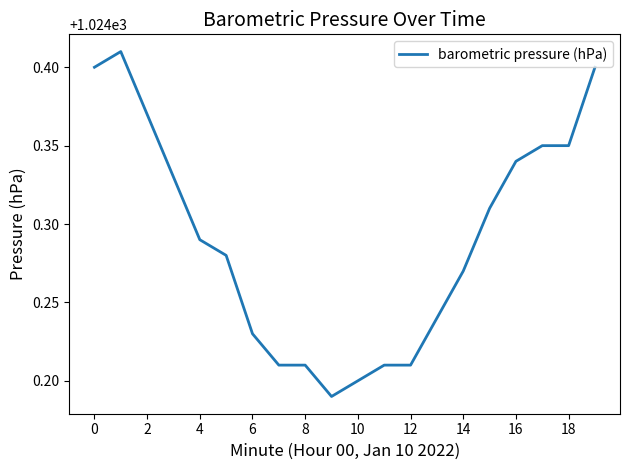

How many lines are shown in the chart?

1